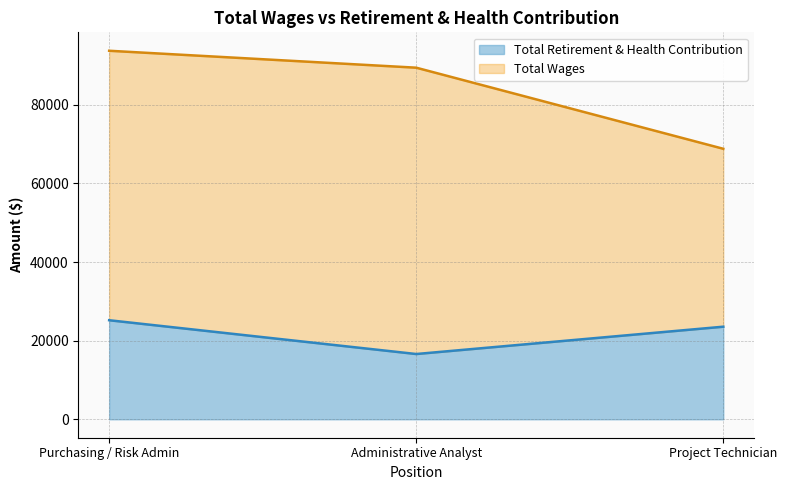

What is the ratio of the value at Administrative Analyst to the value at Project Technician?

0.7